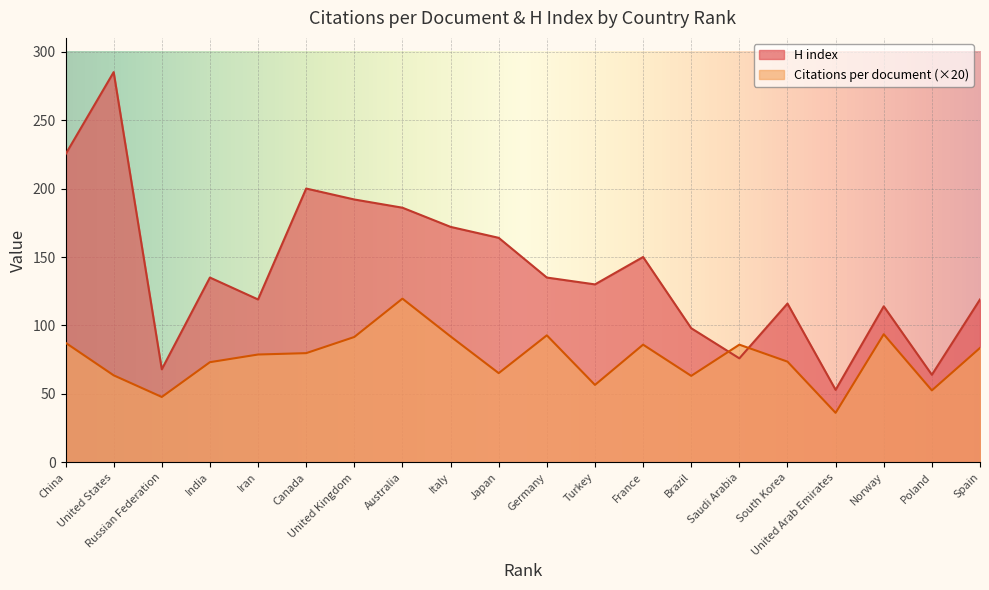

In Citations per document, how many points are higher than both neighbors (excluding endpoints)?

5